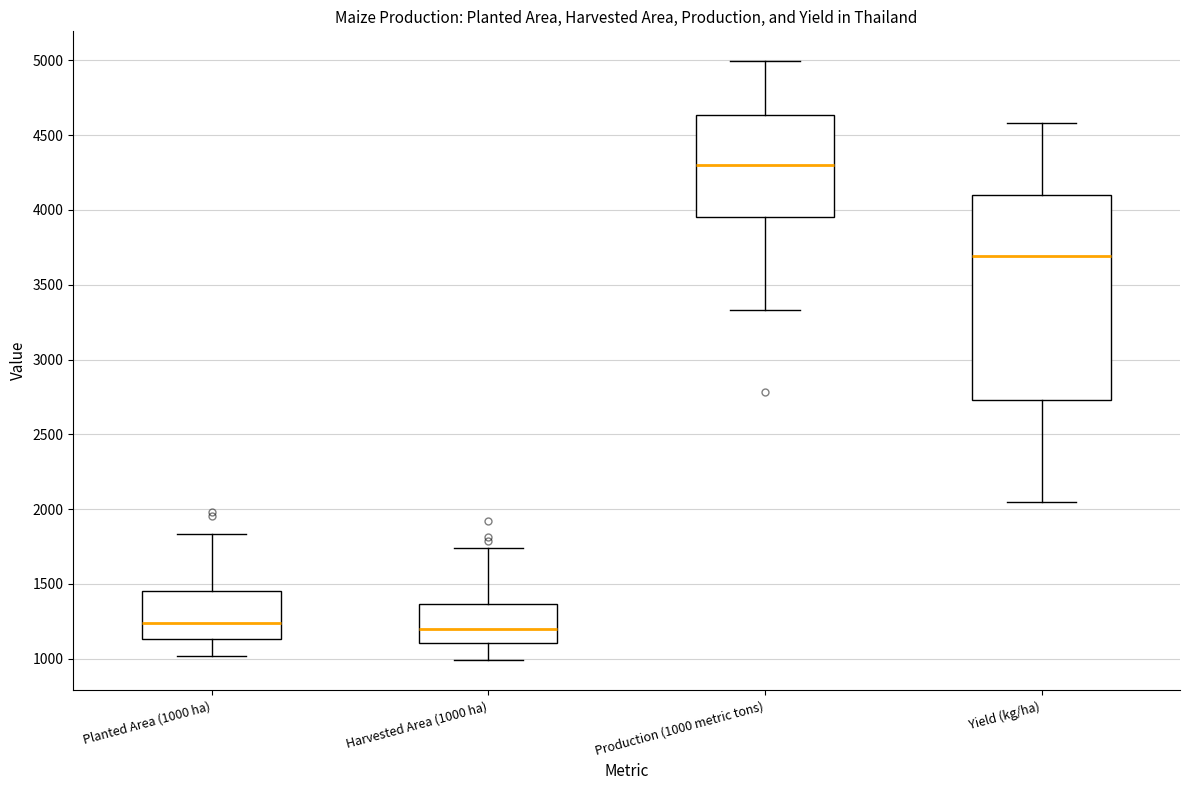

Where is the upper edge of the box for Yield (kg/ha) on the y-axis? The values are not printed on the chart, so give them approximately, as read against the axis.

4100